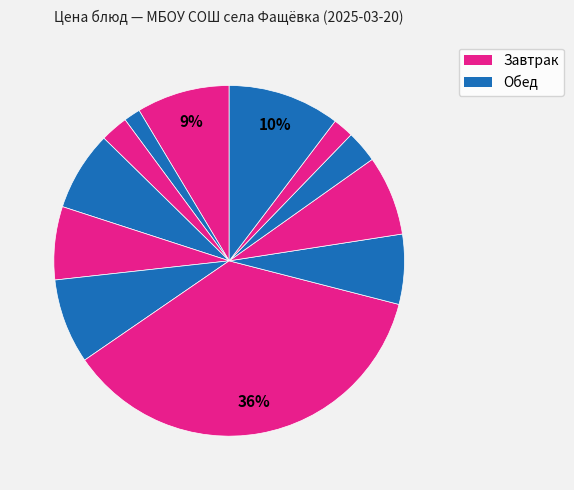

Does any single category account for the majority?

No